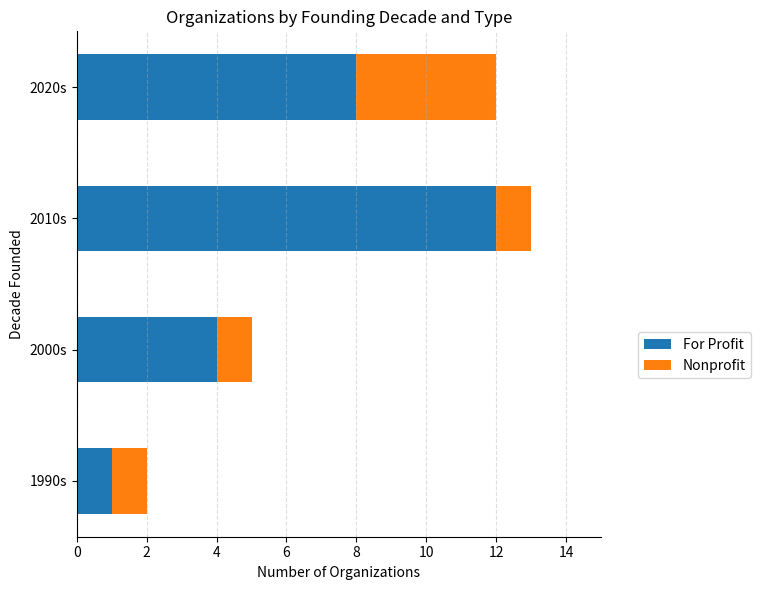

At which category is the sum across all series the highest?

2010s